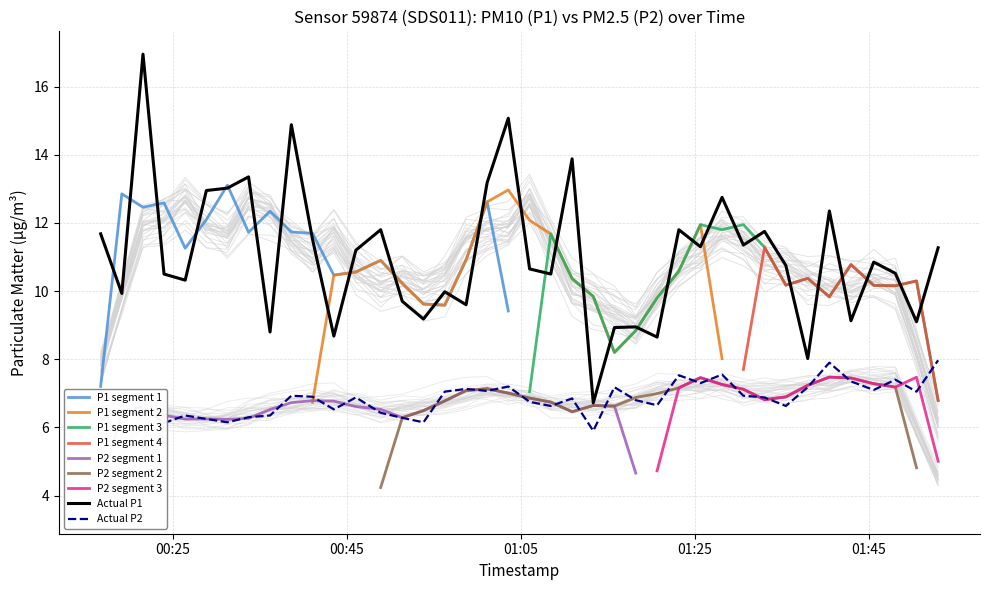

Does the chart display data point markers on the line(s)?

No